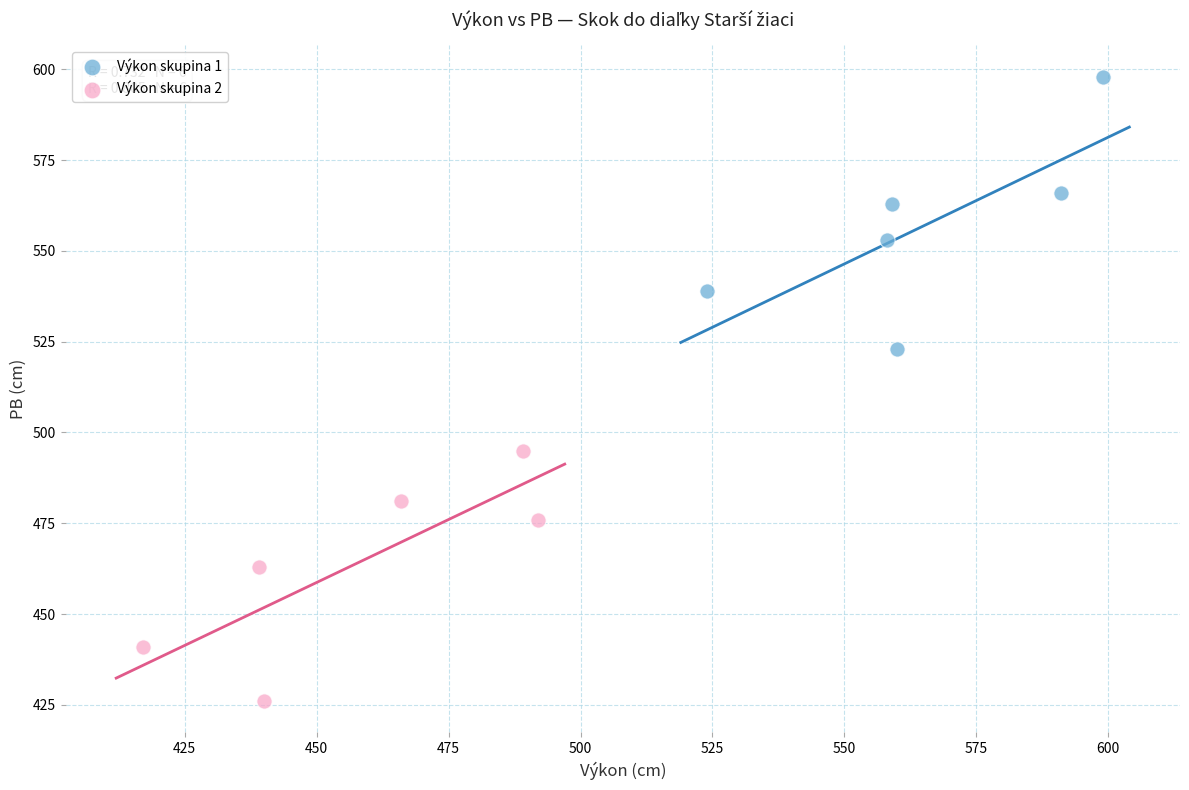

Which series contains the highest Y value?

Výkon skupina 1